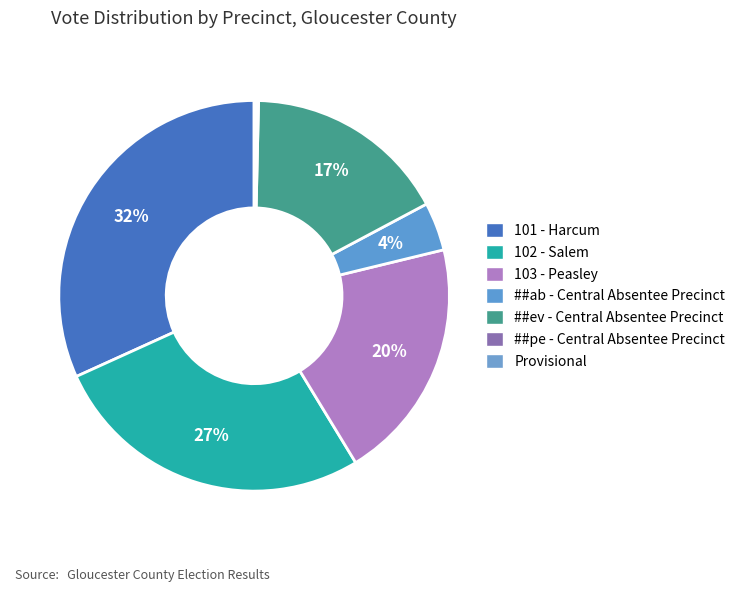

Which category has the smallest portion of the pie?

##pe - Central Absentee Precinct